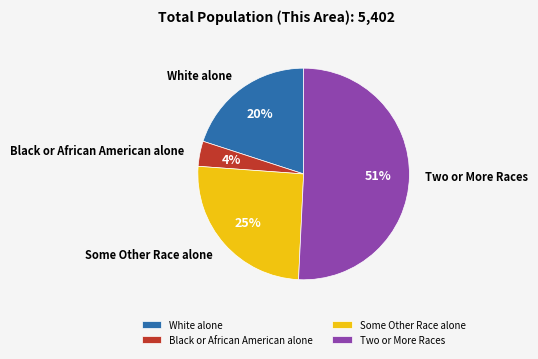

What percentage is the White alone slice, to the nearest percent?

20%